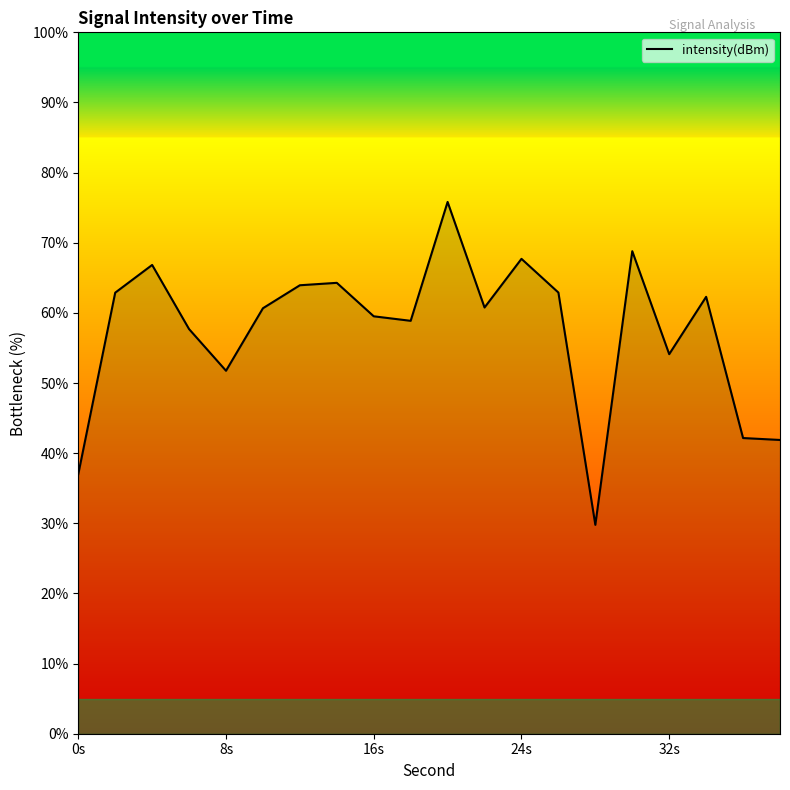

What is the maximum value shown in the chart?

75.8